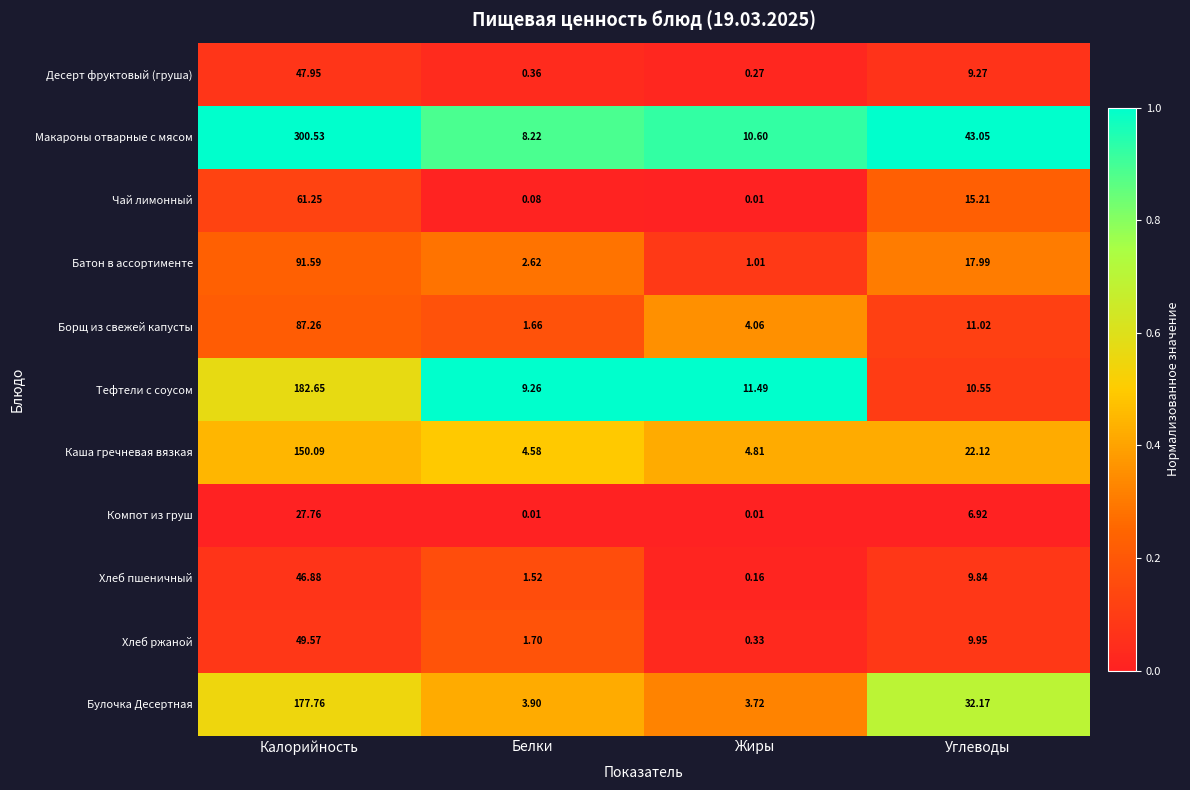

At which label does Чай лимонный reach its peak?

Калорийность